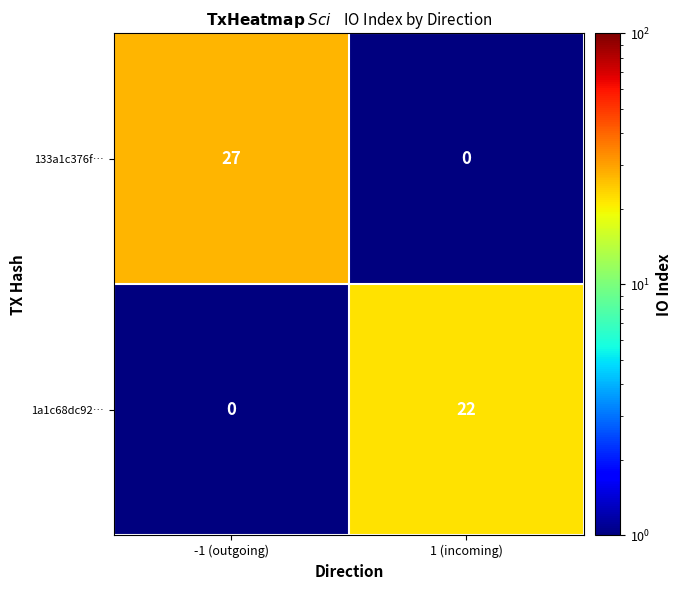

What is the maximum value for 1a1c68dc92…?

22